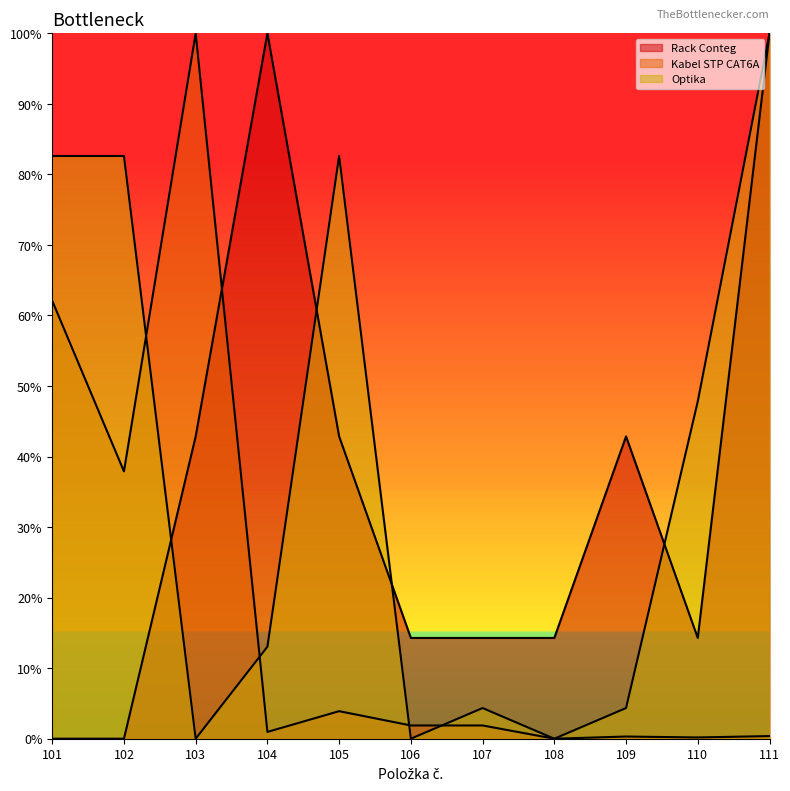

Does the chart display data point markers on the line(s)?

No